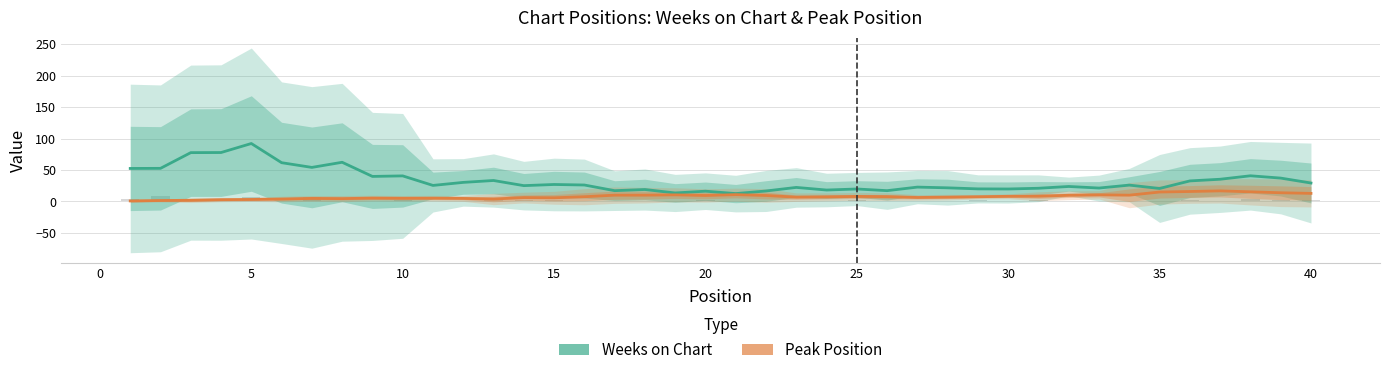

What is the minimum value for Weeks on Chart?

12.5